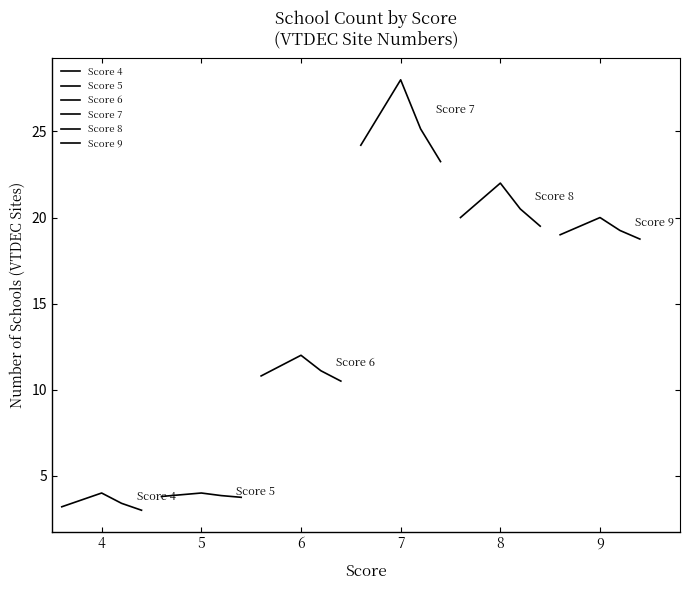

True or false: Score 9 and Score 4 cross at least once.

False